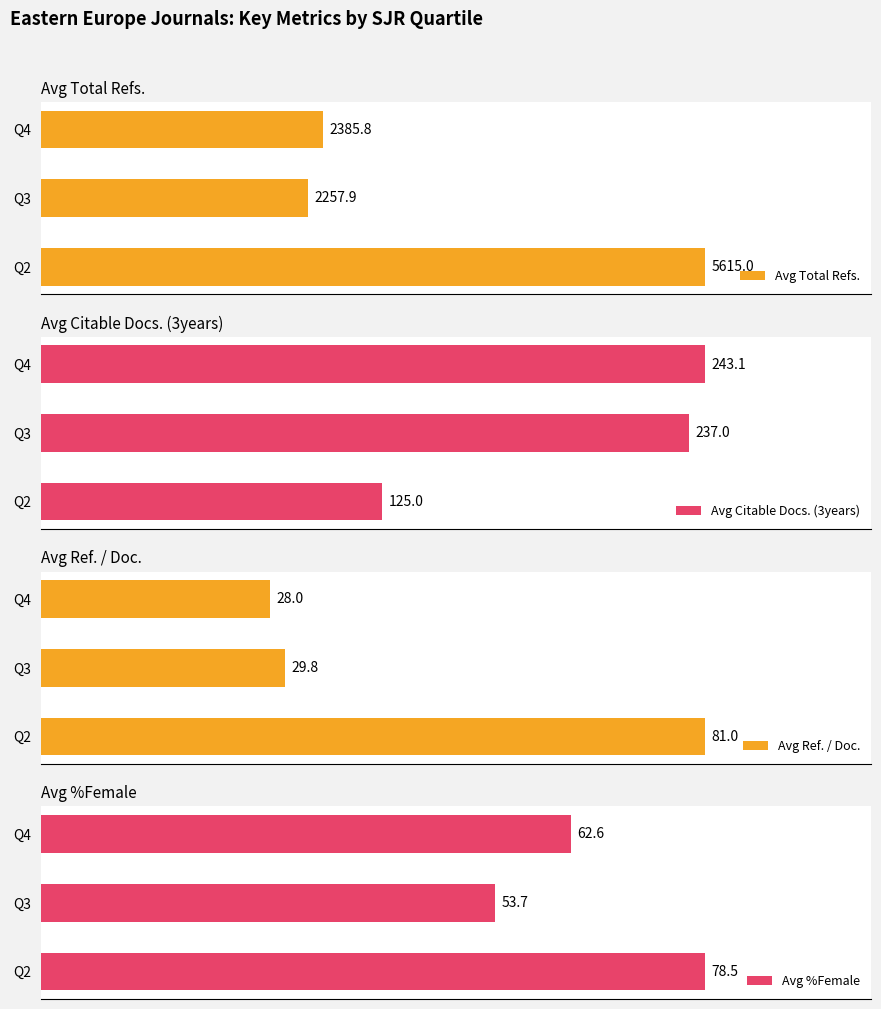

What is the difference between the maximum and minimum values in the Avg Total Refs. series?

3357.1